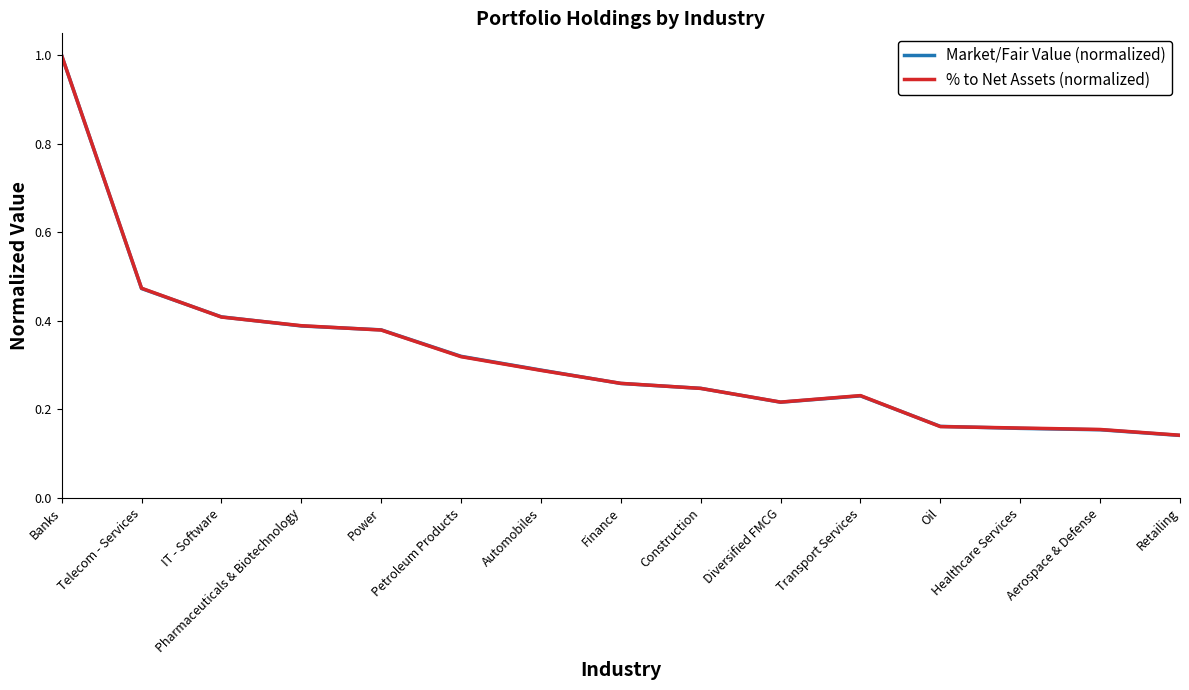

How many % to Net Assets (normalized) values are between 0 and 1?

15